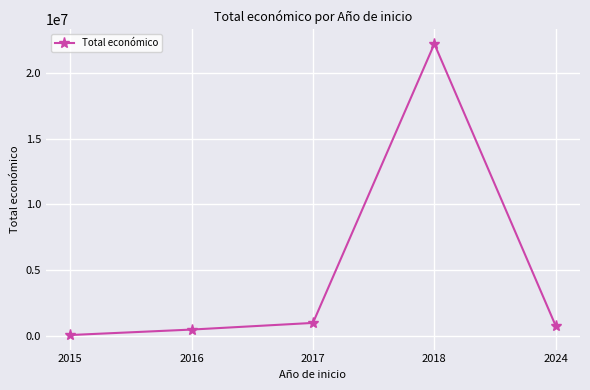

Reading left to right, what are all the values shown in this chart?

39950	456085	963437	22245622	735771